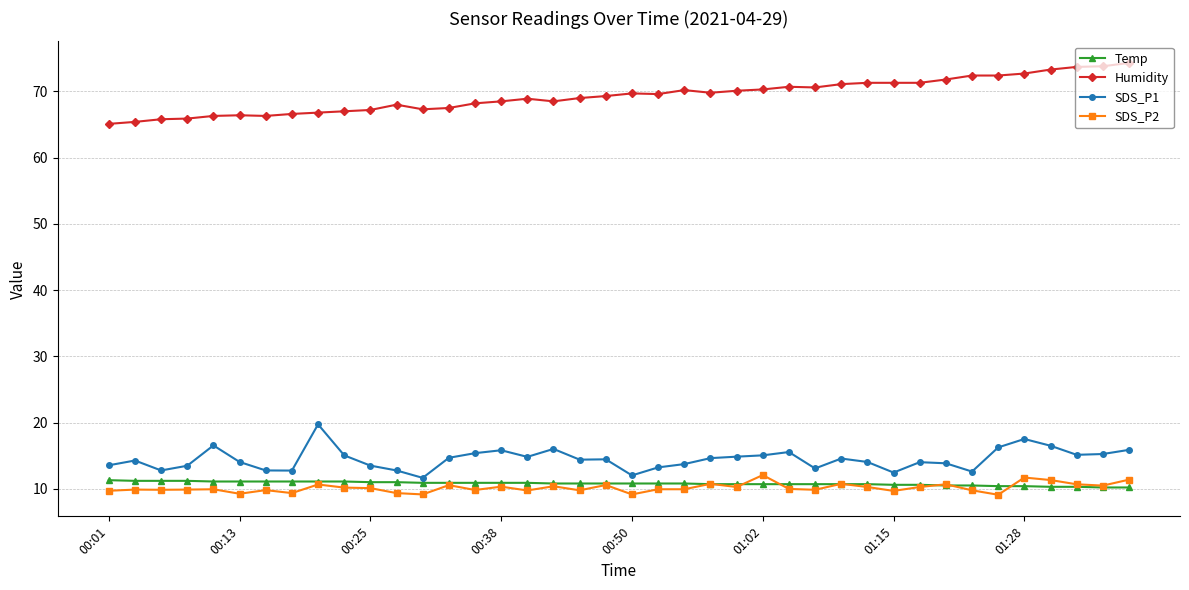

True or false: SDS_P2 has more than 1 points higher than both neighbors.

True